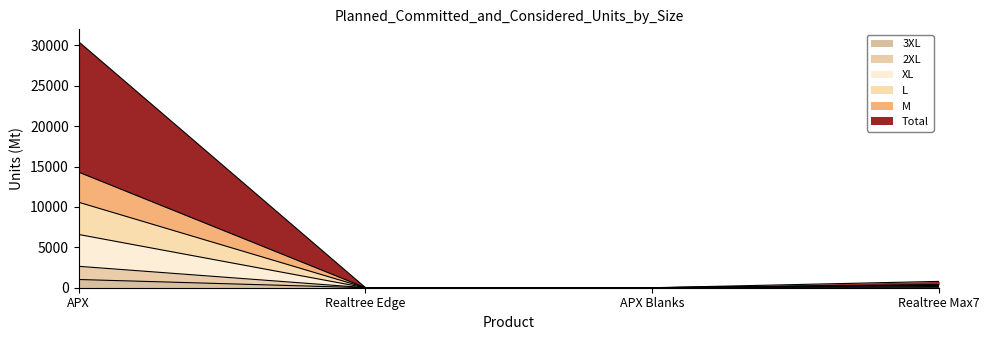

The value of M at APX is 8094. True or false?

False